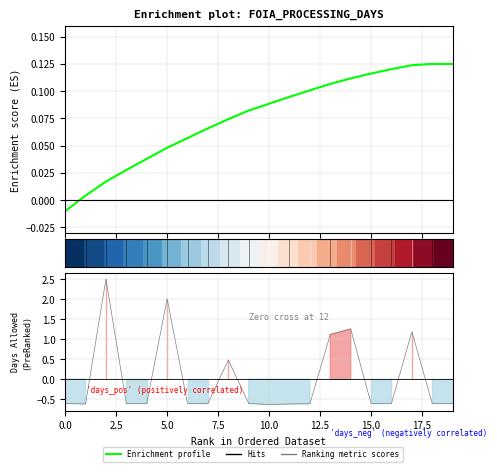

What is the sum of the Enrichment profile values at 2.5 and 11?

0.1